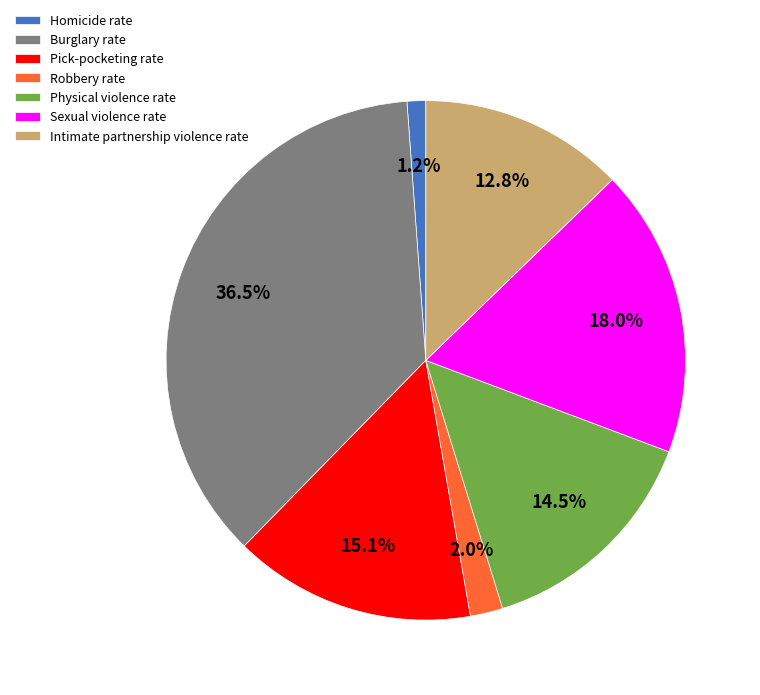

Is there a majority slice in this chart?

No